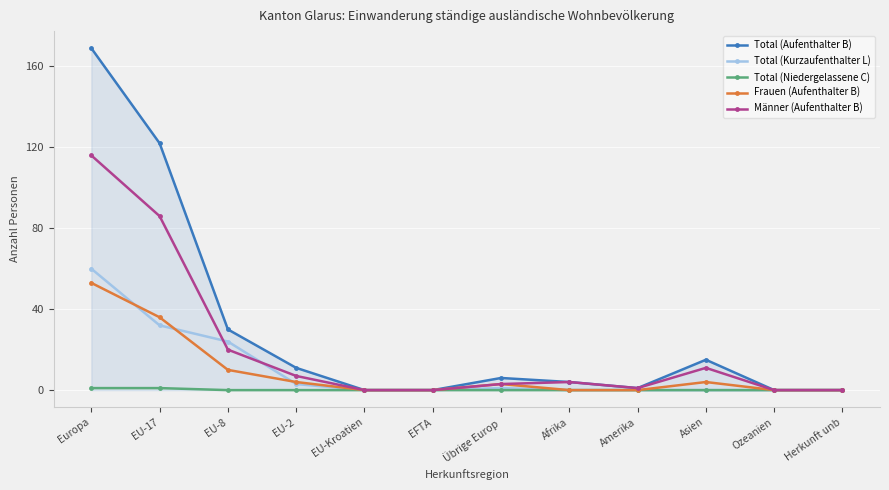

Reading left to right, what are all the values shown in this chart?

Total (Aufenthalter B): Europa=169	EU-17=122	EU-8=30	EU-2=11	EU-Kroatien=0	EFTA=0	Übrige Europ=6	Afrika=4	Amerika=1	Asien=15	Ozeanien=0	Herkunft unb=0
Total (Kurzaufenthalter L): Europa=60	EU-17=32	EU-8=24	EU-2=3	EU-Kroatien=0	EFTA=0	Übrige Europ=1	Afrika=0	Amerika=0	Asien=0	Ozeanien=0	Herkunft unb=0
Total (Niedergelassene C): Europa=1	EU-17=1	EU-8=0	EU-2=0	EU-Kroatien=0	EFTA=0	Übrige Europ=0	Afrika=0	Amerika=0	Asien=0	Ozeanien=0	Herkunft unb=0
Frauen (Aufenthalter B): Europa=53	EU-17=36	EU-8=10	EU-2=4	EU-Kroatien=0	EFTA=0	Übrige Europ=3	Afrika=0	Amerika=0	Asien=4	Ozeanien=0	Herkunft unb=0
Männer (Aufenthalter B): Europa=116	EU-17=86	EU-8=20	EU-2=7	EU-Kroatien=0	EFTA=0	Übrige Europ=3	Afrika=4	Amerika=1	Asien=11	Ozeanien=0	Herkunft unb=0